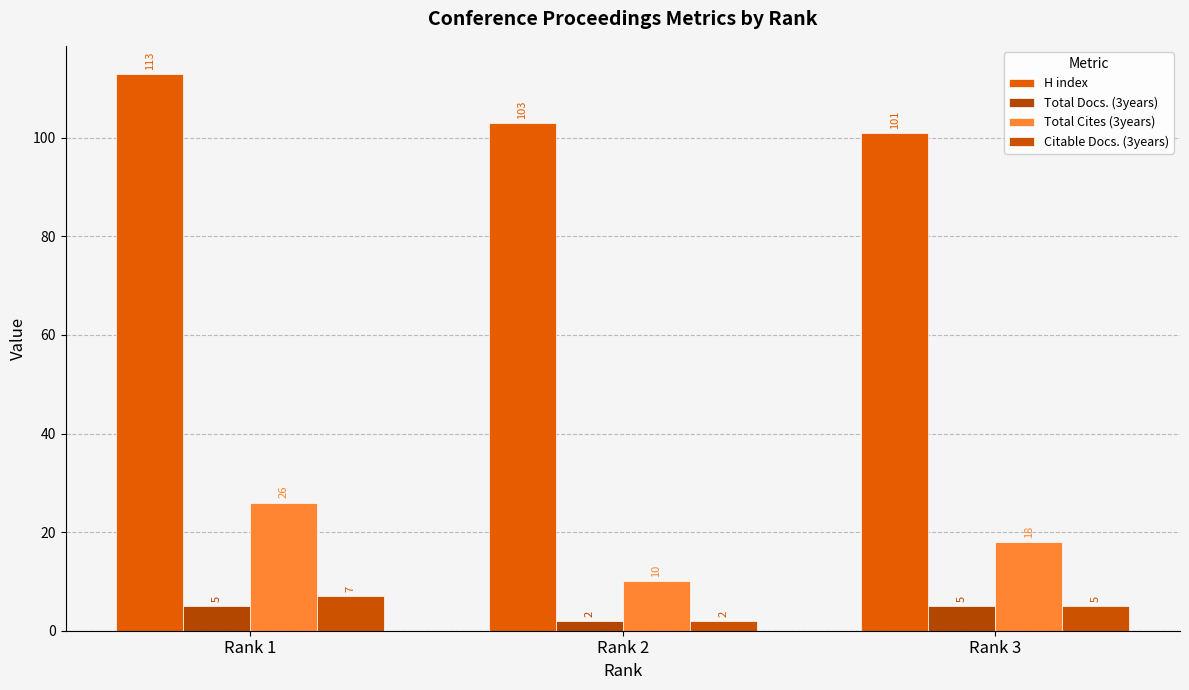

What are all the series names shown in the legend?

H index, Total Docs. (3years), Total Cites (3years), Citable Docs. (3years)